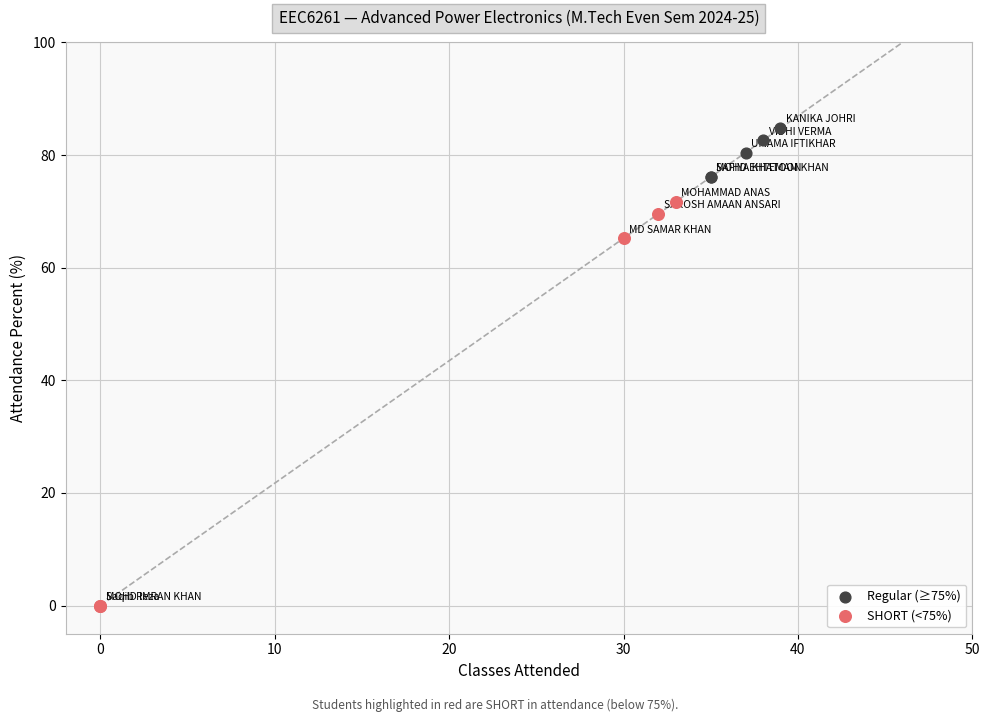

Which series contains the lowest Y value?

SHORT (<75%)